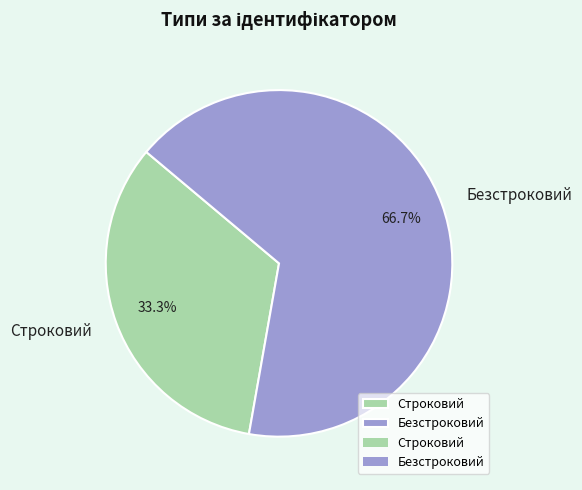

Count the number of slices in the pie.

2